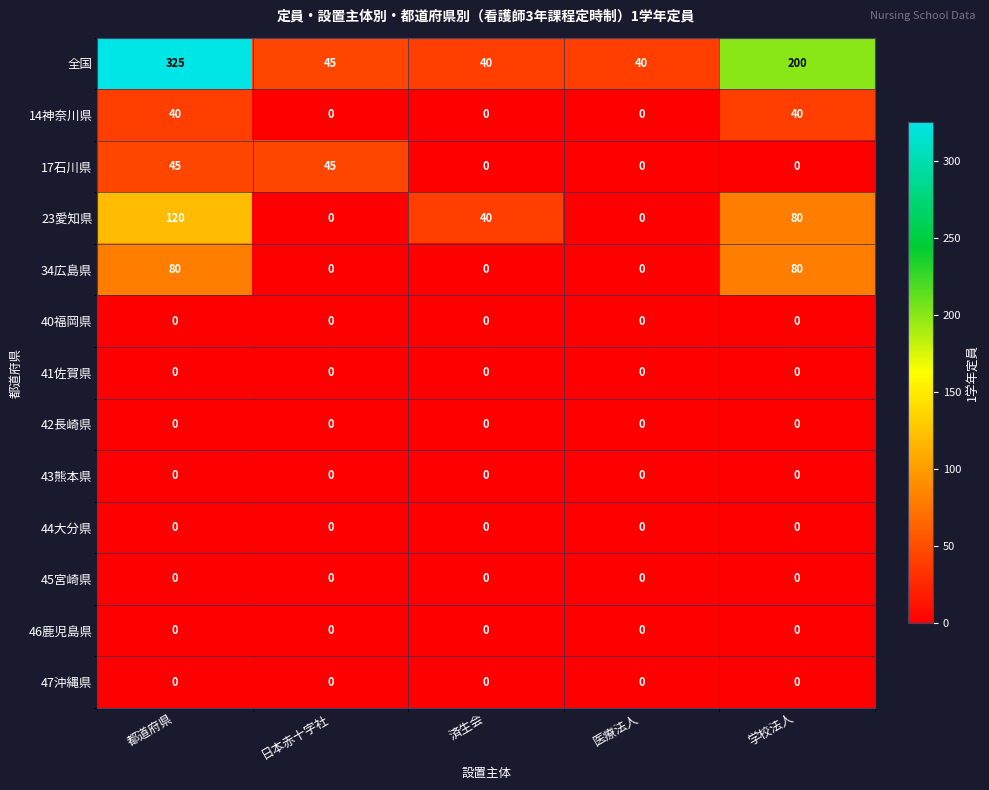

What is the total value across all series at 医療法人?

40